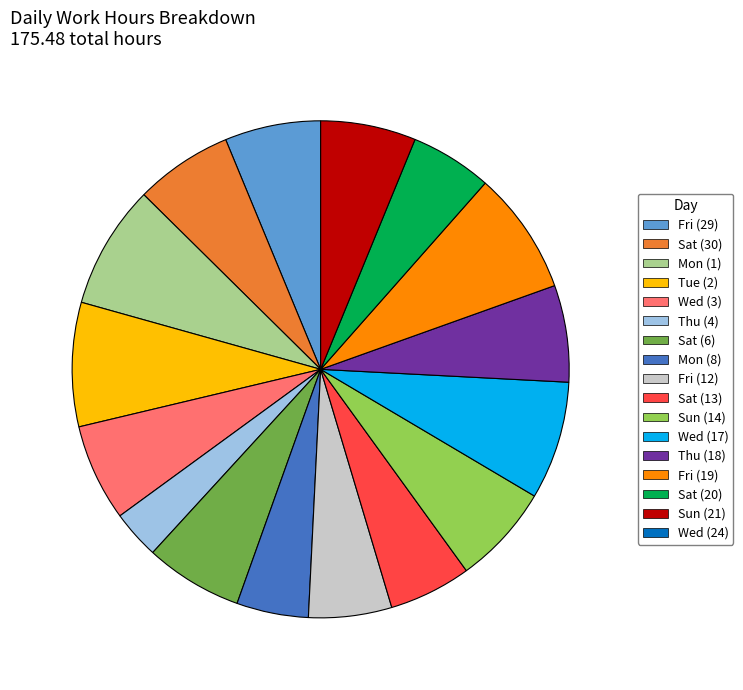

Is there any slice that represents more than half of the pie?

No